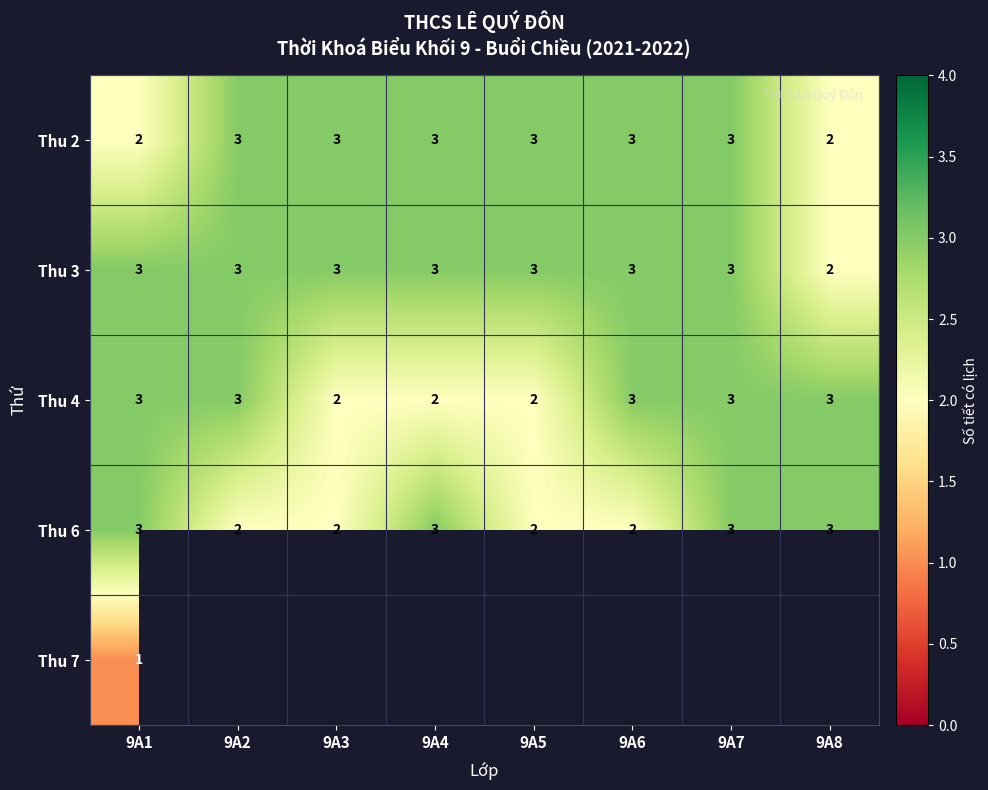

True or false: Thu 4 has a value of 3 at 9A1.

True